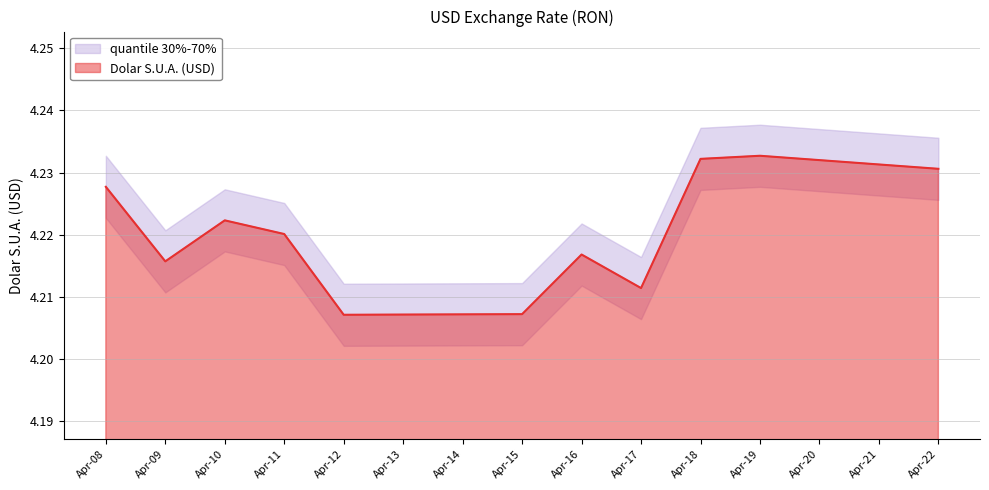

The value of Dolar S.U.A. (USD) at Apr-19 is 7.1. True or false?

False